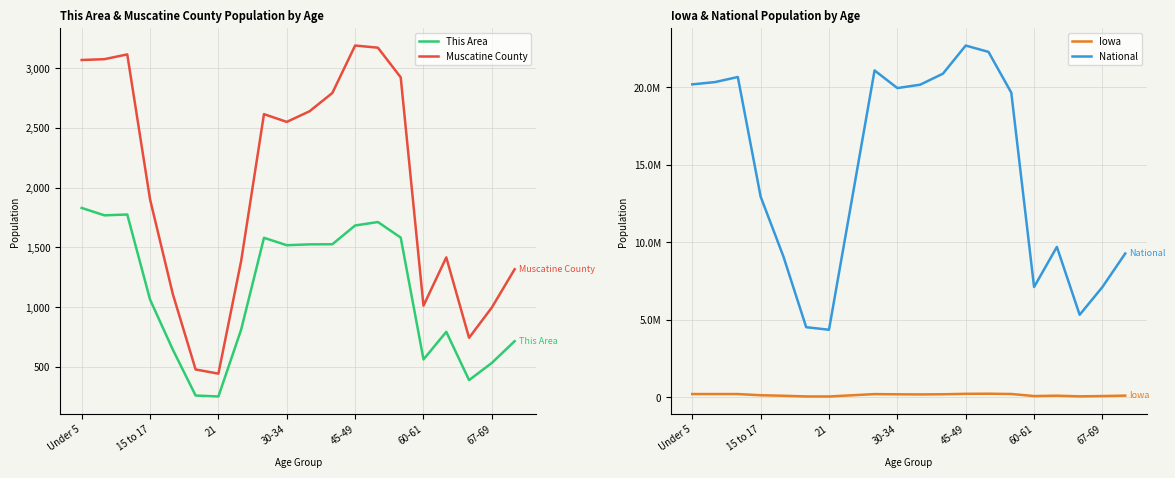

Reading left to right, what are all the values shown in this chart?

This Area: 1831	1769	1776	1064	645	261	253	814	1581	1519	1526	1527	1684	1713	1583	563	794	390	534	716
Muscatine County: 3069	3076	3116	1903	1110	479	444	1389	2616	2551	2640	2793	3190	3172	2924	1013	1417	744	998	1318
Iowa: 202123	200646	200904	124320	92517	47227	44695	121428	197843	184740	177148	187400	216482	223244	204393	72152	96205	52304	72061	100291
National: 20201362	20348657	20677194	12954254	9086089	4519129	4354294	12712576	21101849	19962099	20179642	20890964	22708591	22298125	19664805	7113727	9704197	5319902	7115361	9278166